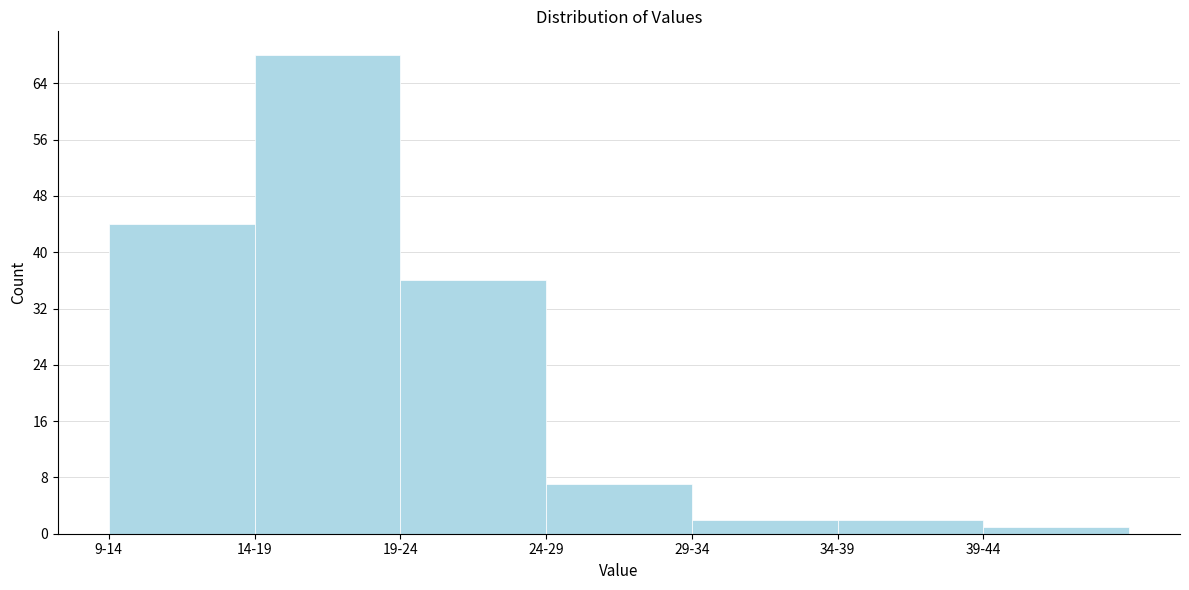

Reading left to right, extract all data points from this chart.

9-14=44	14-19=68	19-24=36	24-29=7	29-34=2	34-39=2	39-44=1